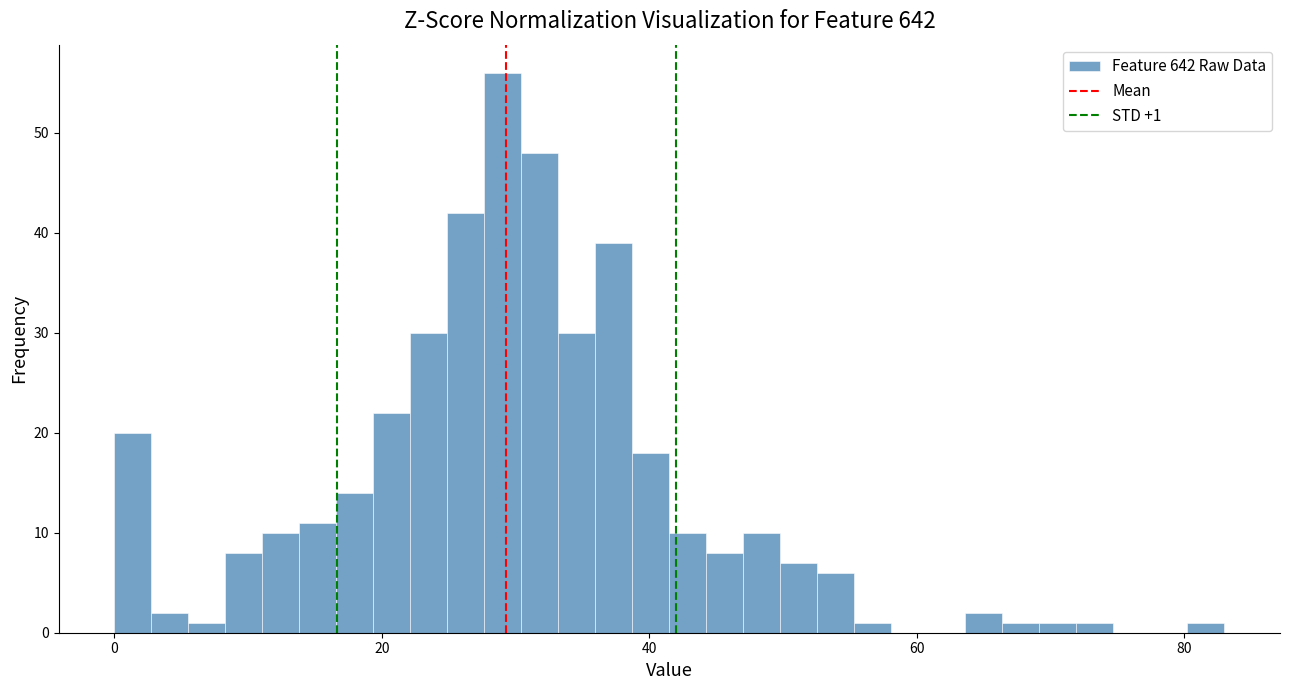

Read against the x-axis, roughly where is the centre of the tallest bar?

30